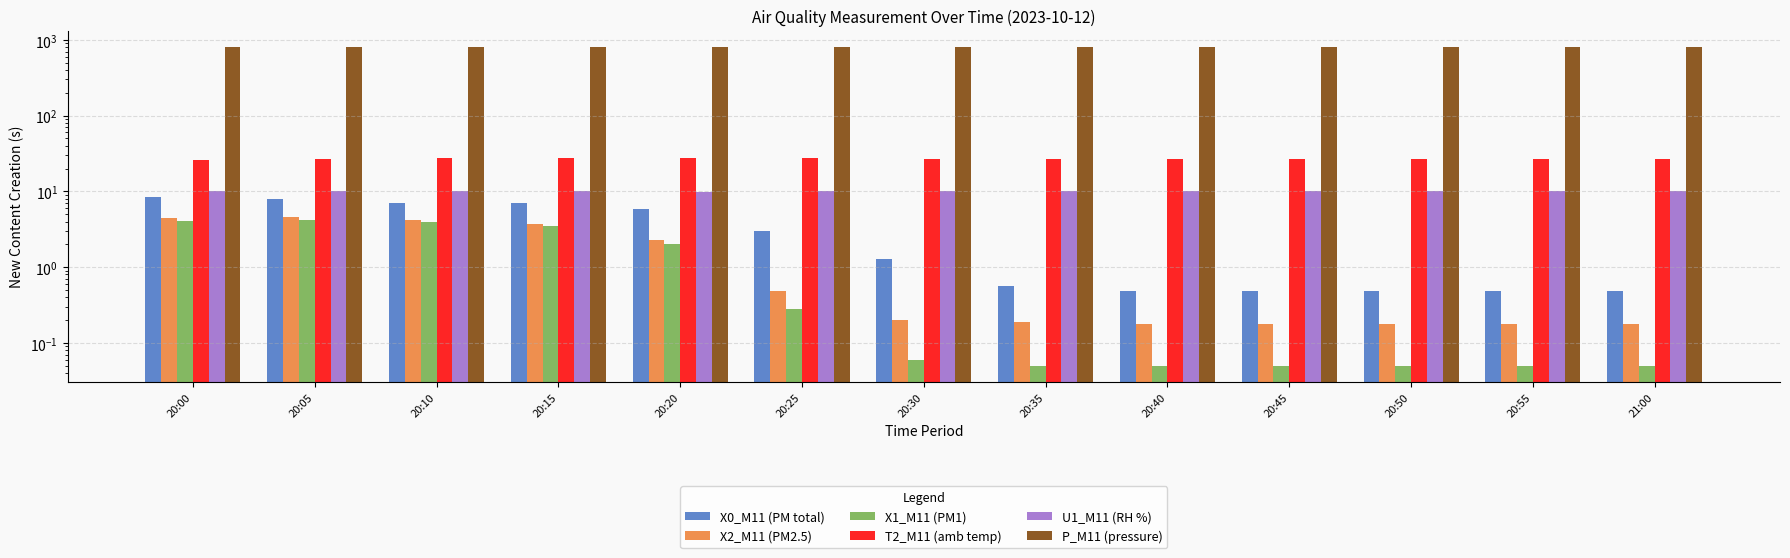

What is the difference between the maximum and second lowest values in the P_M11 (pressure) series?

0.1